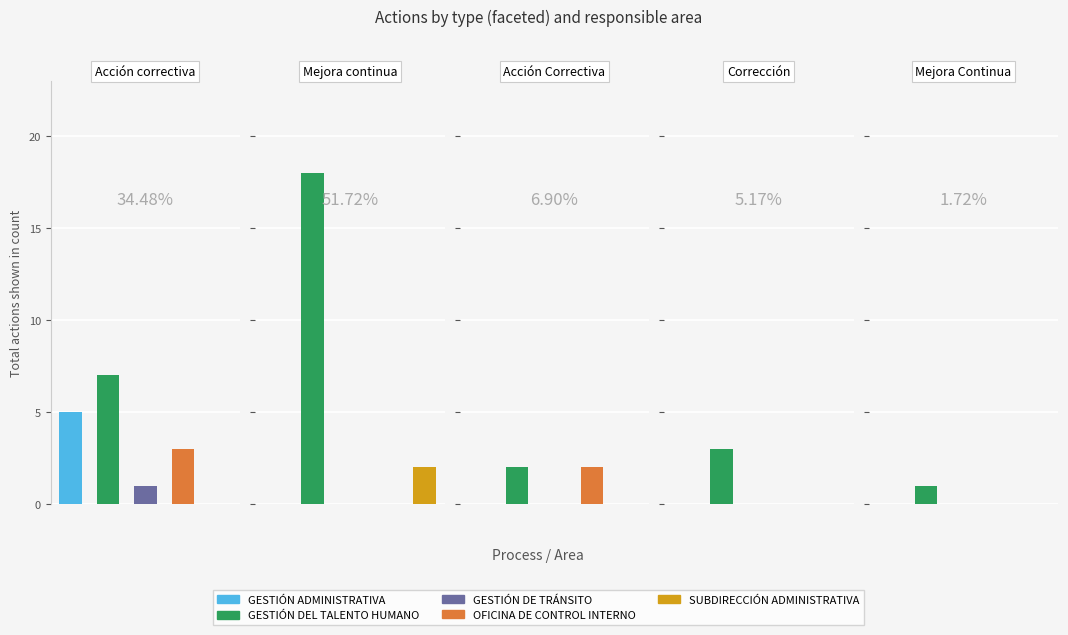

Is it true that OFICINA DE CONTROL INTERNO equals 3 at 2?

False